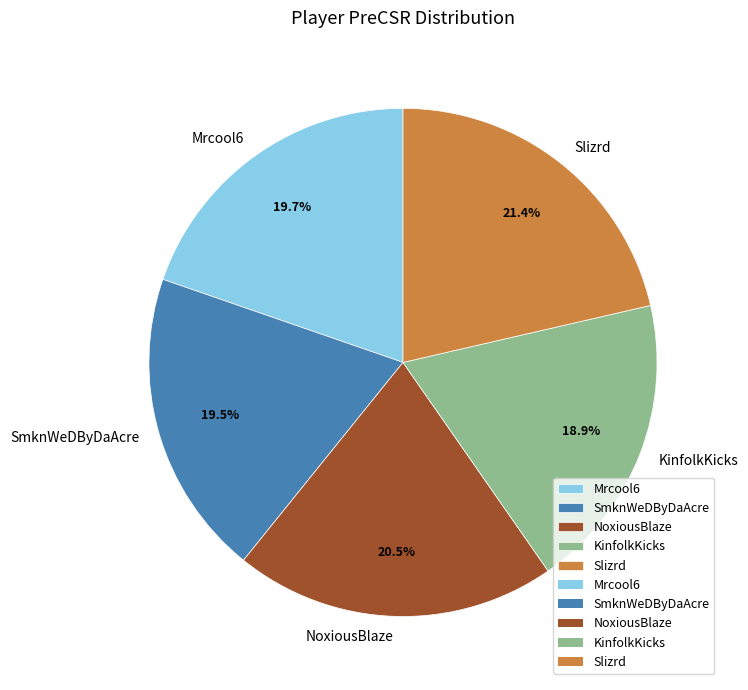

Does NoxiousBlaze represent more than half of the total?

No